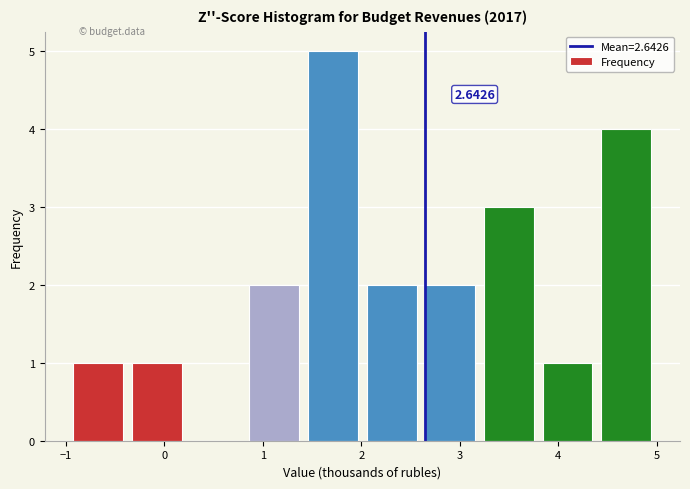

Over which range of the x-axis is the bar tallest?

1.5 to 2.1